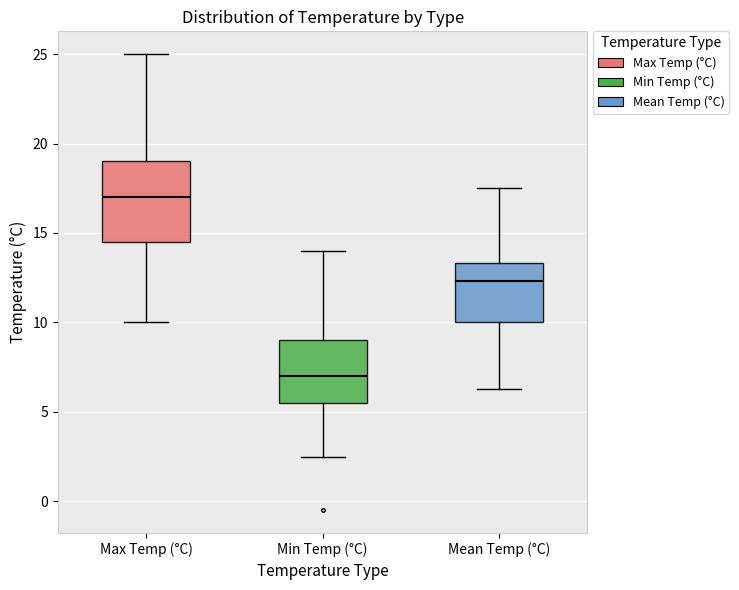

Reading left to right, read every box against the y-axis: the position of its median line, the range the box covers, and the ends of its whiskers. The values are not printed on the chart, so give them approximately, as read against the axis.

Max Temp (°C): median 17.0, box 14.5 to 19.0, whiskers 10.0 to 25.0
Min Temp (°C): median 7.0, box 5.5 to 9.0, whiskers 2.5 to 14.0
Mean Temp (°C): median 12.5, box 10.0 to 13.5, whiskers 6.5 to 17.5